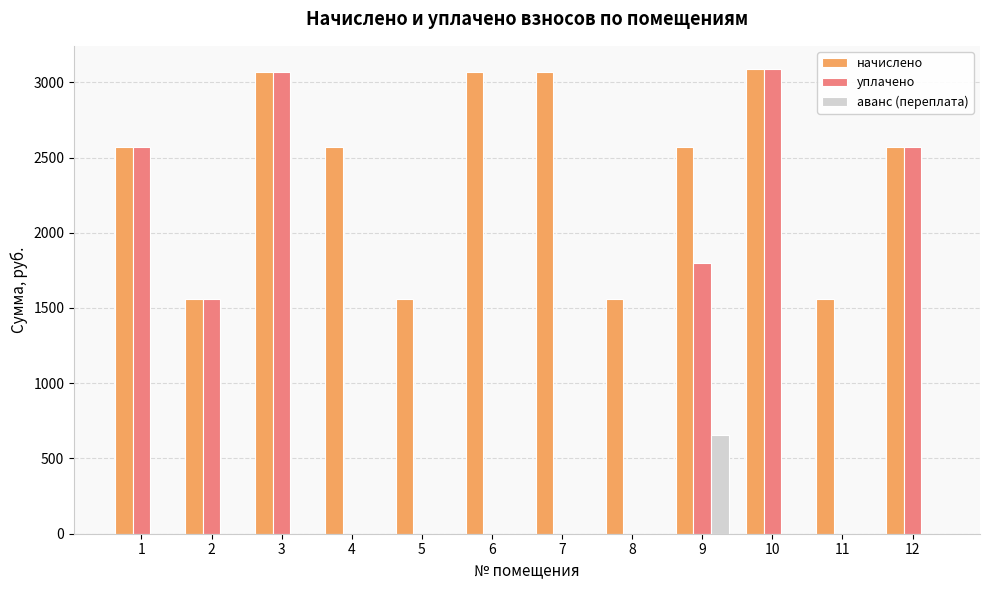

Reading left to right, what are all the values shown in this chart?

начислено: 2573.1	1562.4	3070.2	2573.1	1562.4	3070.2	3070.2	1562.4	2573.1	3087.7	1562.4	2573.1
уплачено: 2573.1	1562.4	3070.2	0.0	0.0	0.0	0.0	0.0	1800.0	3087.7	0.0	2573.1
аванс (переплата): 0.0	0.0	0.0	0.0	0.0	0.0	0.0	0.0	655.1	0.0	0.0	0.0